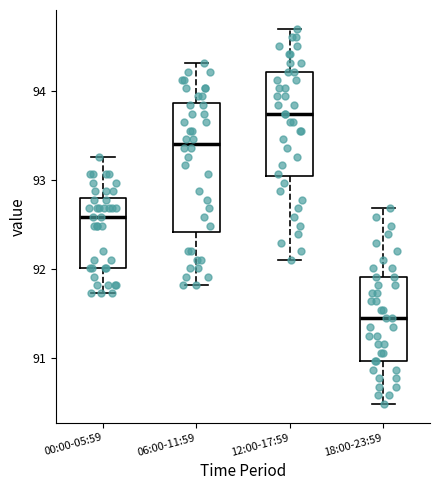

Reading left to right, transcribe this box plot: for each box, give where its median line is, the range the box spans, and where its two whiskers end, as read against the y-axis. The values are not printed on the chart, so give them approximately, as read against the axis.

00:00-05:59: median 92.6, box 92.0 to 92.8, whiskers 91.7 to 93.3
06:00-11:59: median 93.4, box 92.4 to 93.9, whiskers 91.8 to 94.3
12:00-17:59: median 93.7, box 93.0 to 94.2, whiskers 92.1 to 94.7
18:00-23:59: median 91.5, box 91.0 to 91.9, whiskers 90.5 to 92.7